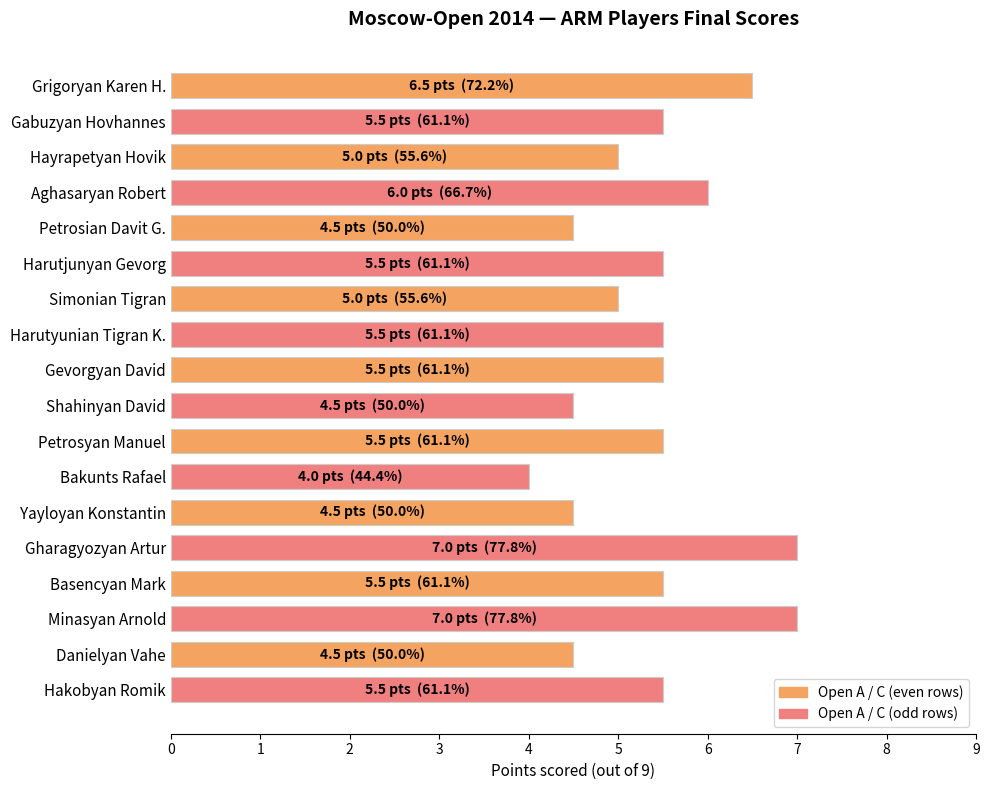

Reading bottom to top, list all the values displayed in this chart.

5.5	4.5	7.0	5.5	7.0	4.5	4.0	5.5	4.5	5.5	5.5	5.0	5.5	4.5	6.0	5.0	5.5	6.5